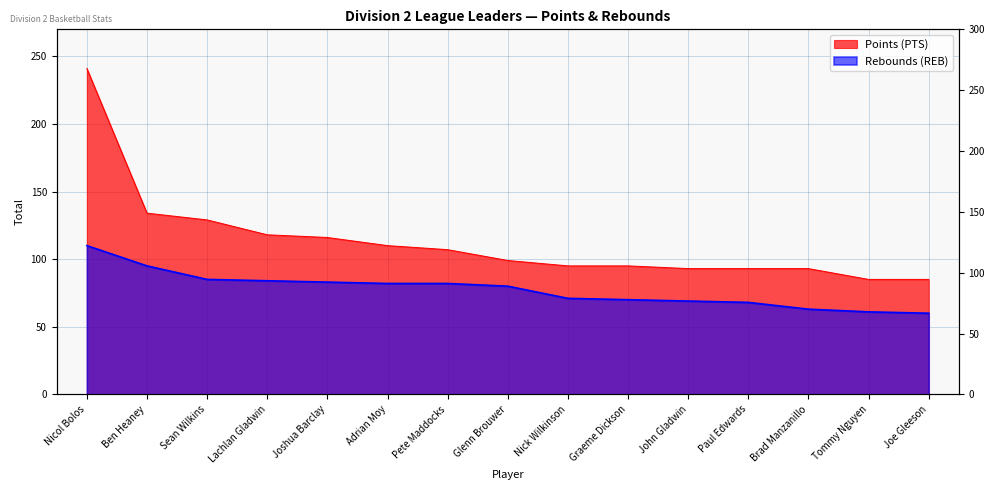

What is the lowest value of the Points (PTS) series?

85